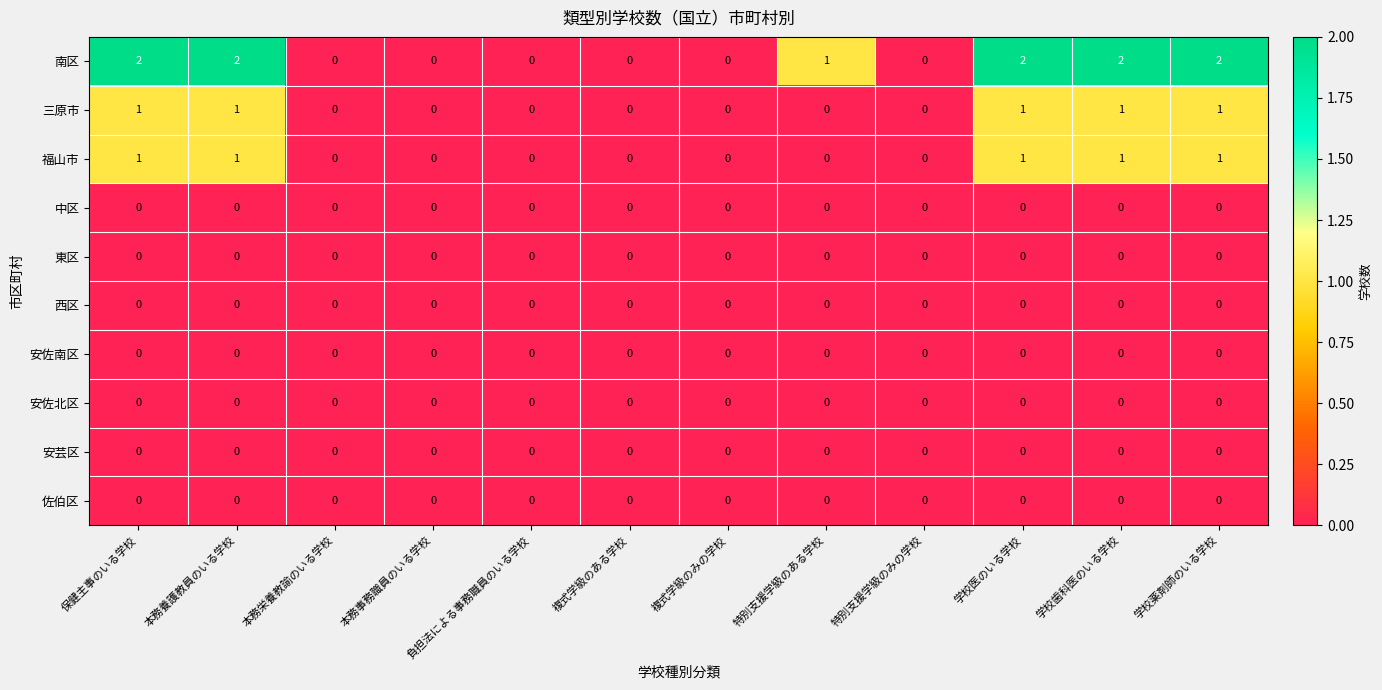

Which series has the widest spread of values?

南区